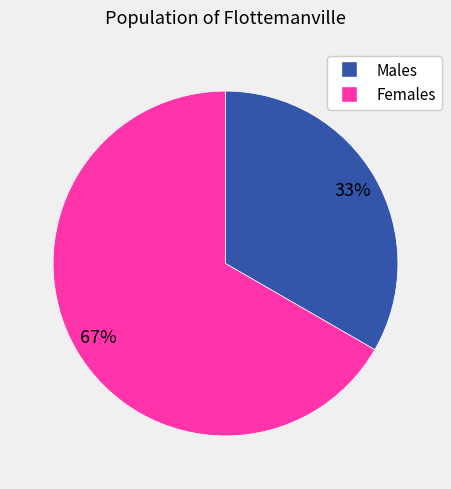

To the nearest percent, what is the average slice percentage?

50%